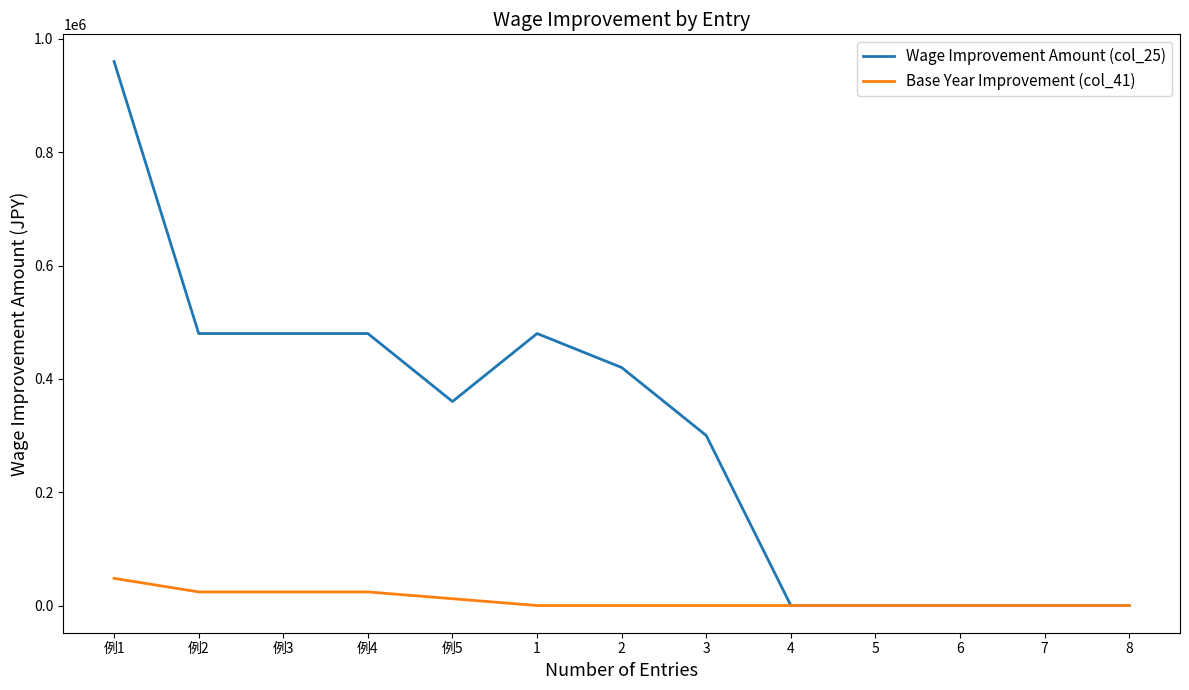

How many lines are shown in the chart?

2